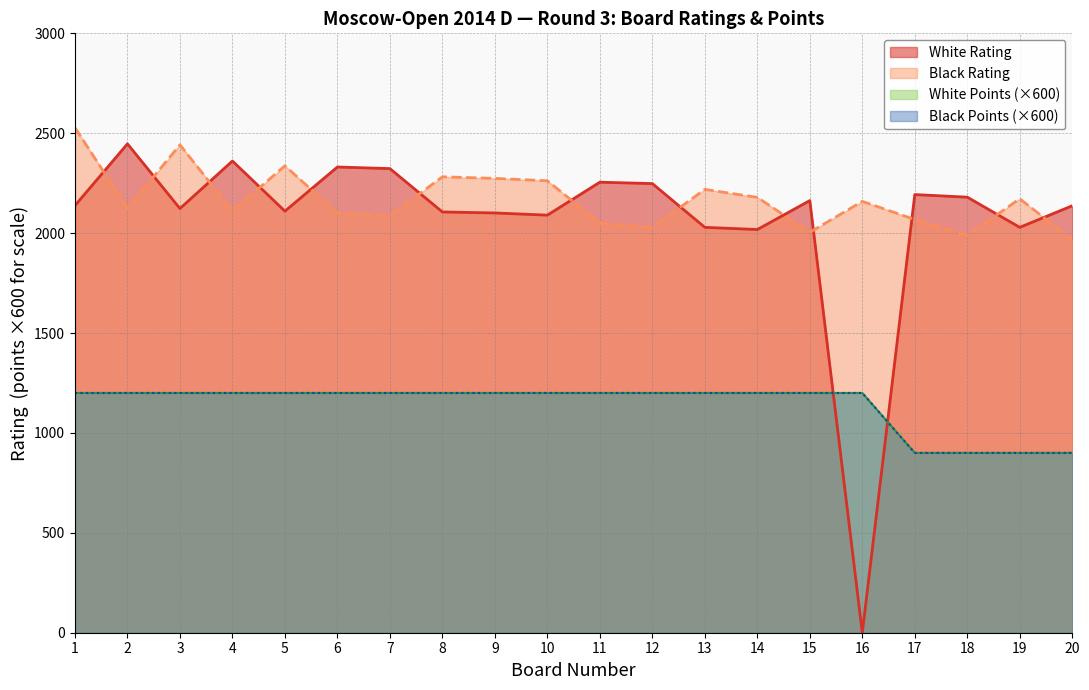

Does the chart have visible grid lines?

Yes